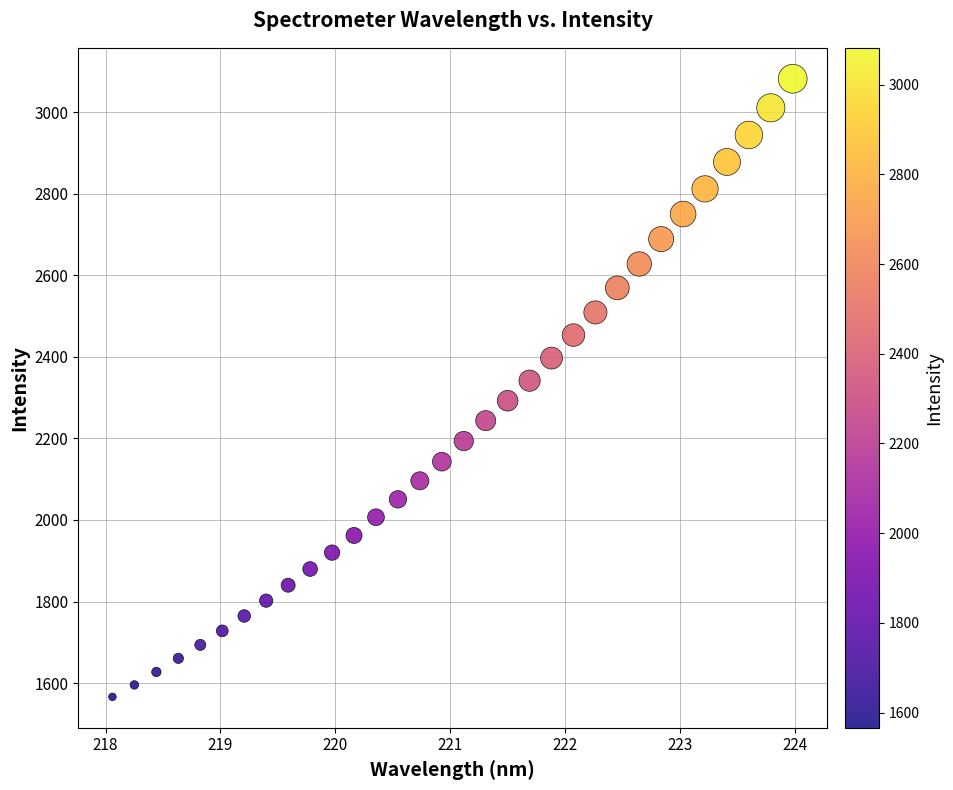

What is the range of Y values (max minus min)?

1515.7